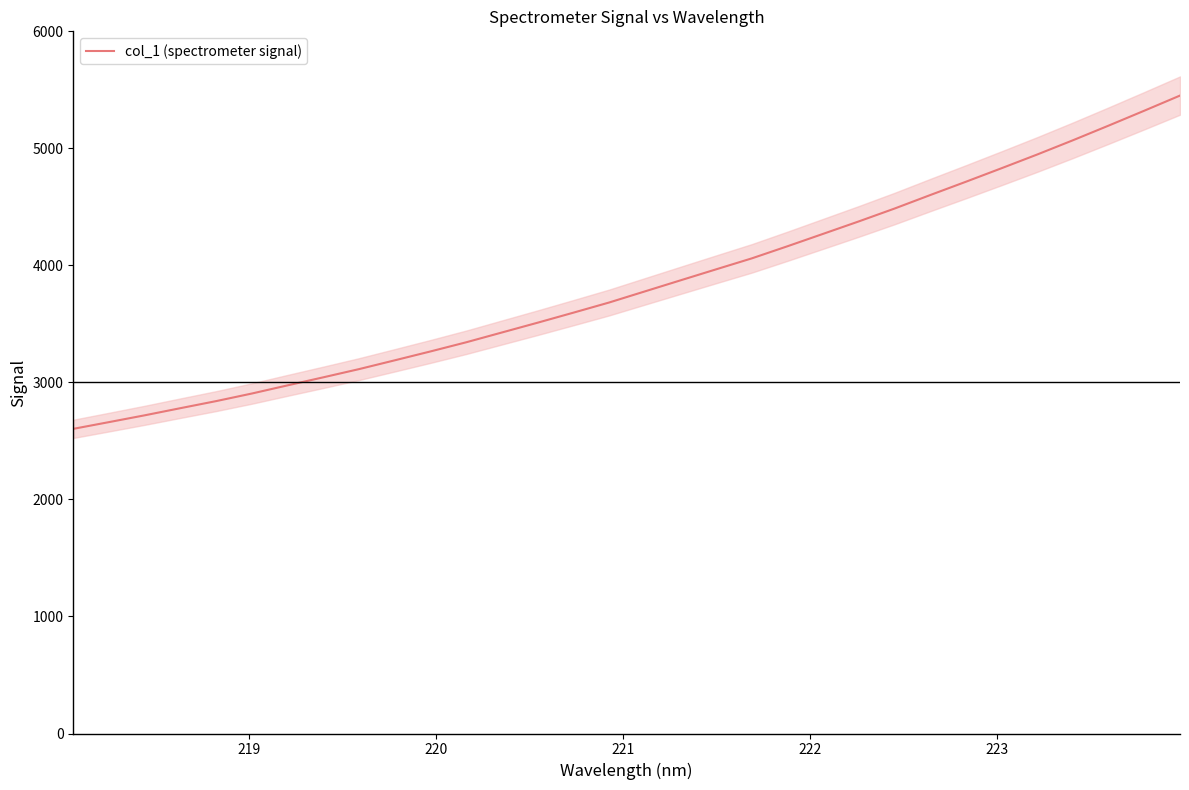

What is the maximum value for col_1 (spectrometer signal)?

5451.2